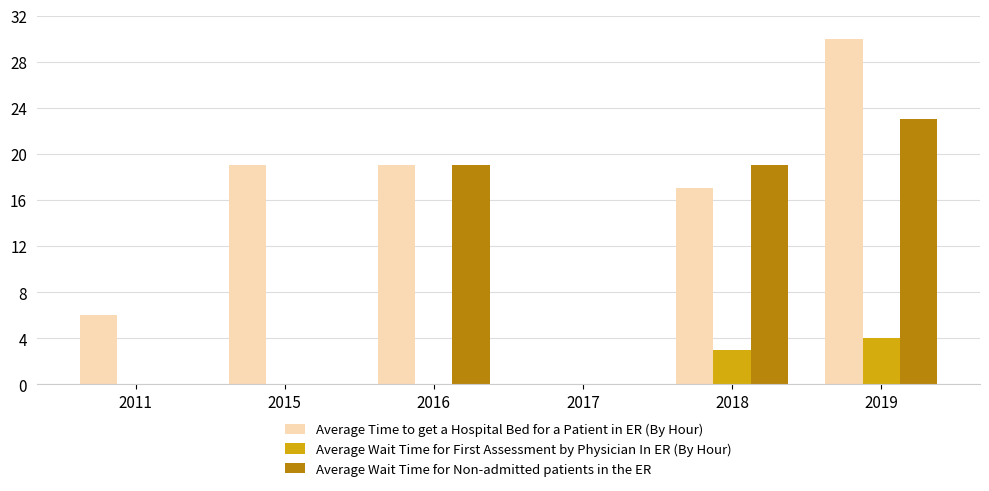

What is the total value across all series at 2016?

38